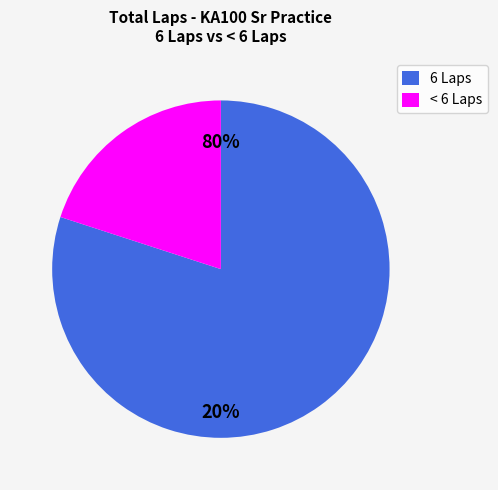

Is it true that Gabe Lee is 1% of the pie?

False